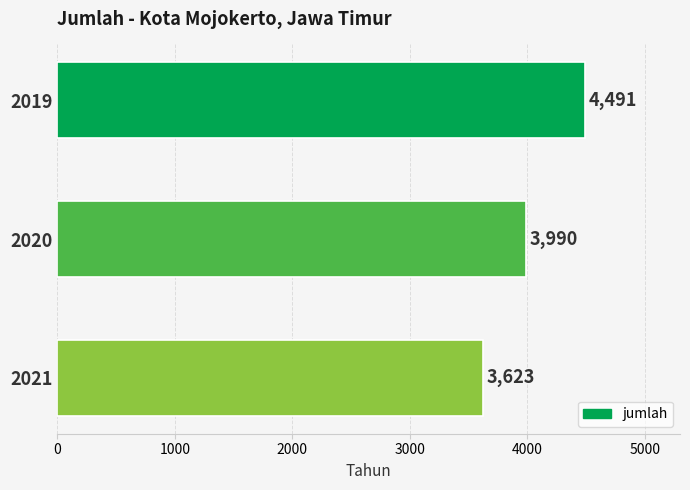

Rank the categories by value from lowest to highest.

2021, 2020, 2019